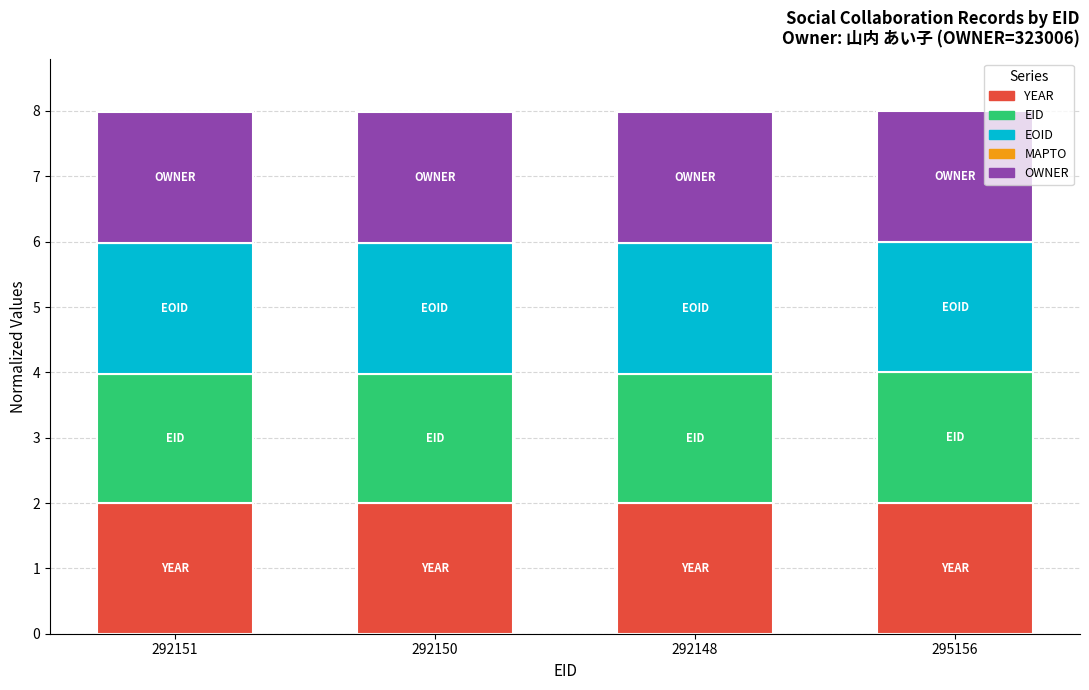

What is the minimum value for YEAR?

2.0